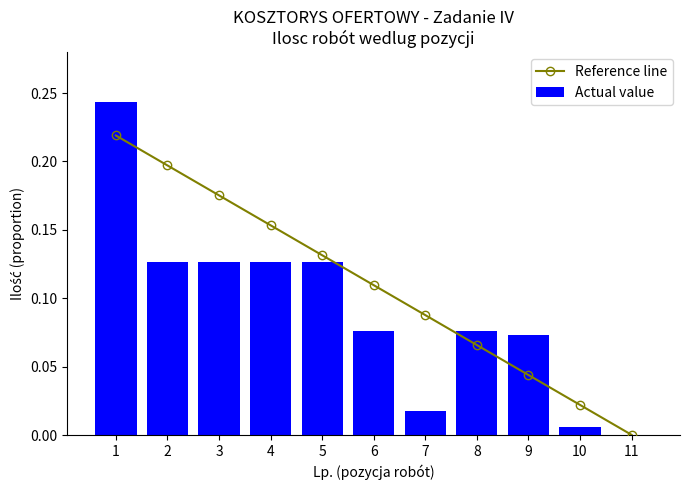

At which label is Reference line closest to 0?

11